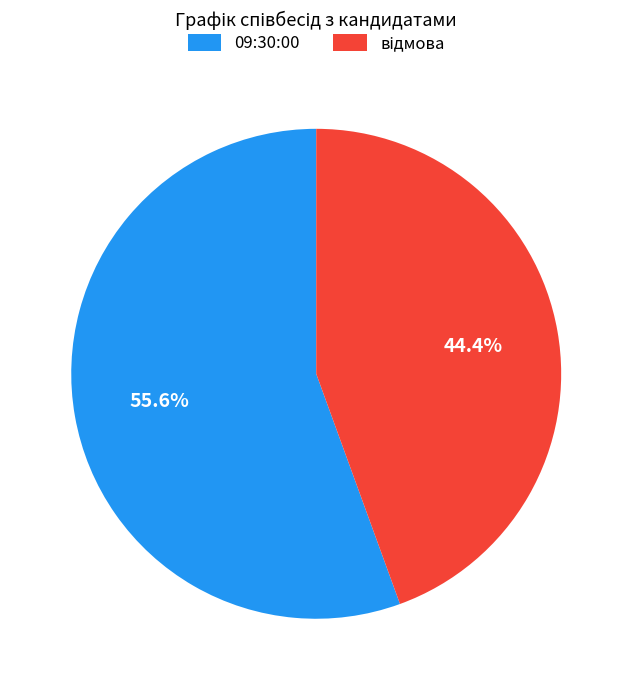

Does any single category account for the majority?

Yes